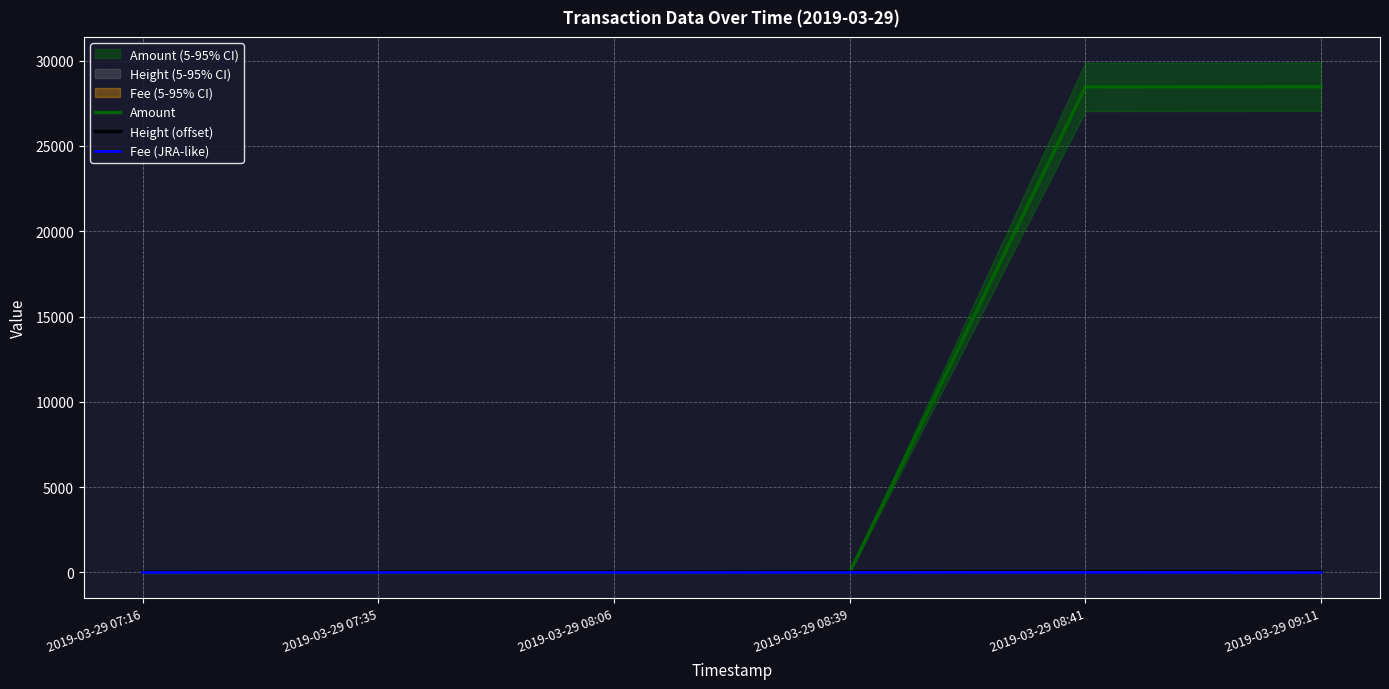

Where is Height (offset) nearest to the value 30?

2019-03-29 08:06